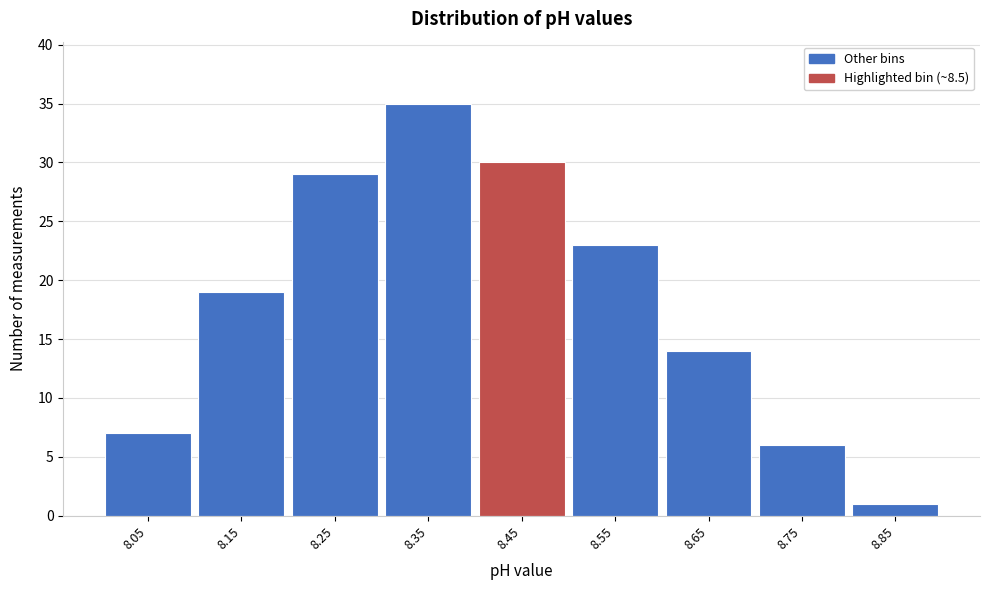

Reading left to right, extract all data points from this chart.

7	19	29	35	30	23	14	6	1